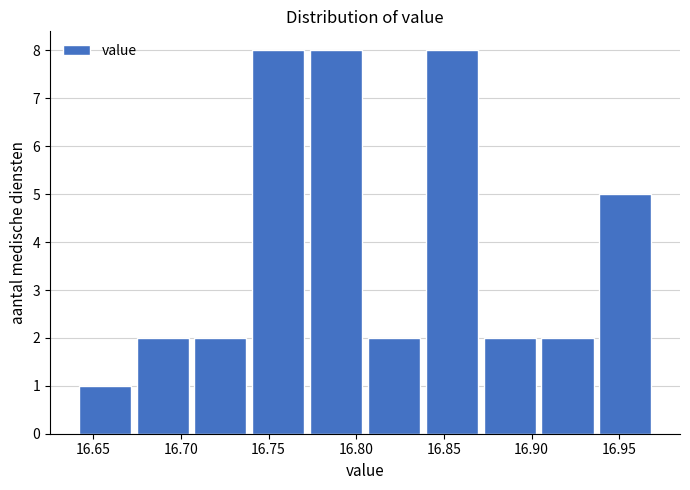

Reading left to right, list every bar in this chart as the range it spans on the x-axis followed by its height. Neither the bar edges nor the heights are printed on the chart, so give them approximately, as read against the axes.

16.640 to 16.673: 1
16.673 to 16.706: 2
16.706 to 16.739: 2
16.739 to 16.772: 8
16.772 to 16.805: 8
16.805 to 16.838: 2
16.838 to 16.871: 8
16.871 to 16.904: 2
16.904 to 16.937: 2
16.937 to 16.970: 5